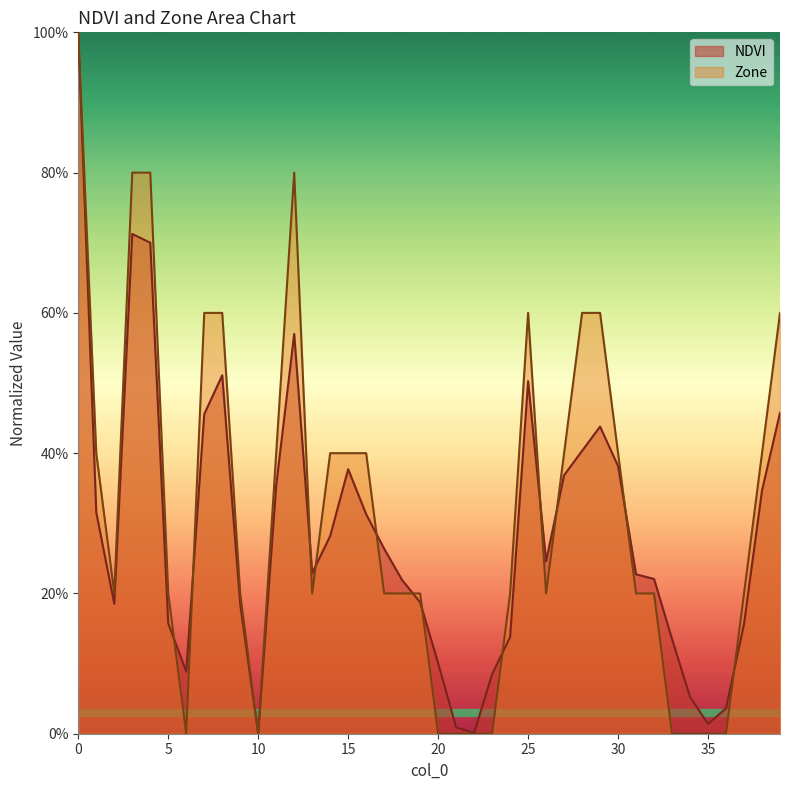

Rank the series by their average value, from highest to lowest.

Zone, NDVI